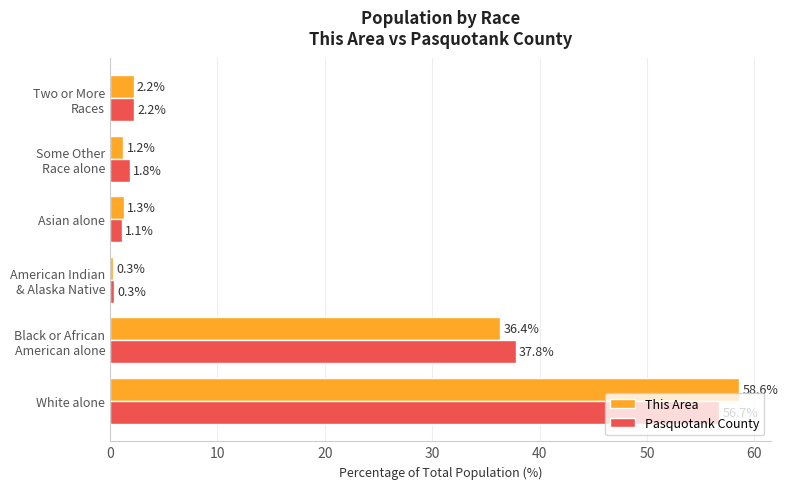

Which series has the largest range (max minus min)?

This Area